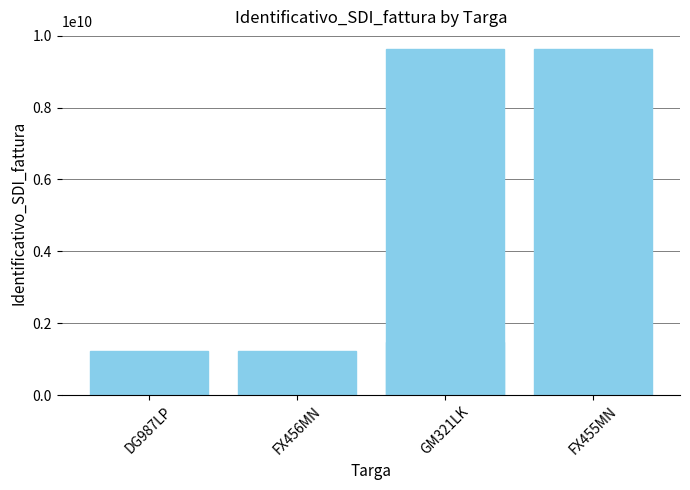

What is the smallest value displayed?

1237894560